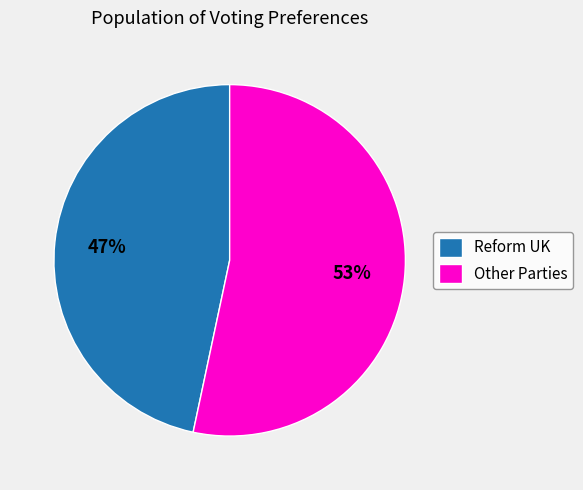

Approximately how many times larger is the value at Reform UK compared to Other Parties?

0.9